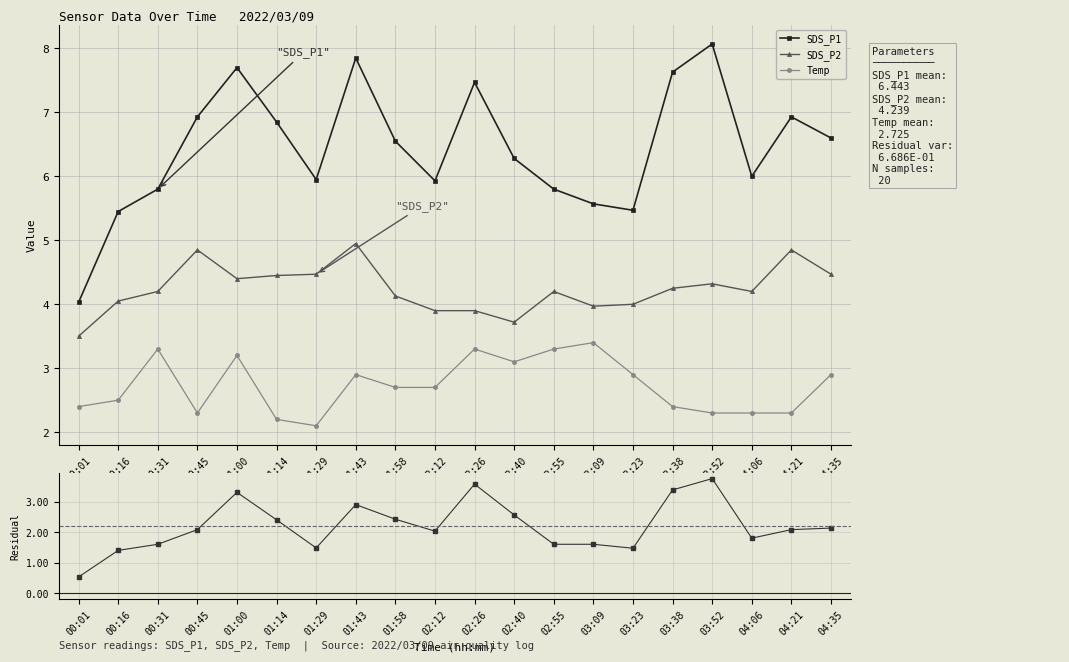

How many lines are shown in the chart?

4